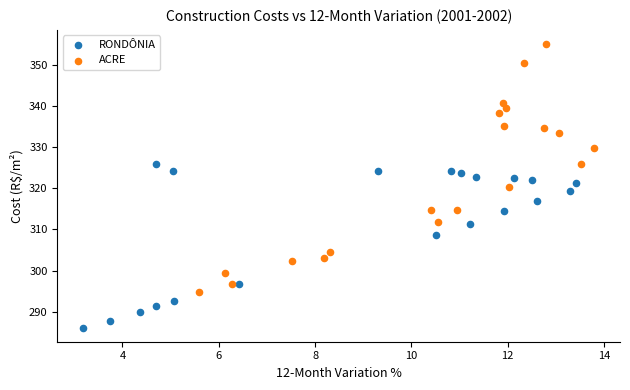

Which series has the largest Y range (max minus min)?

ACRE